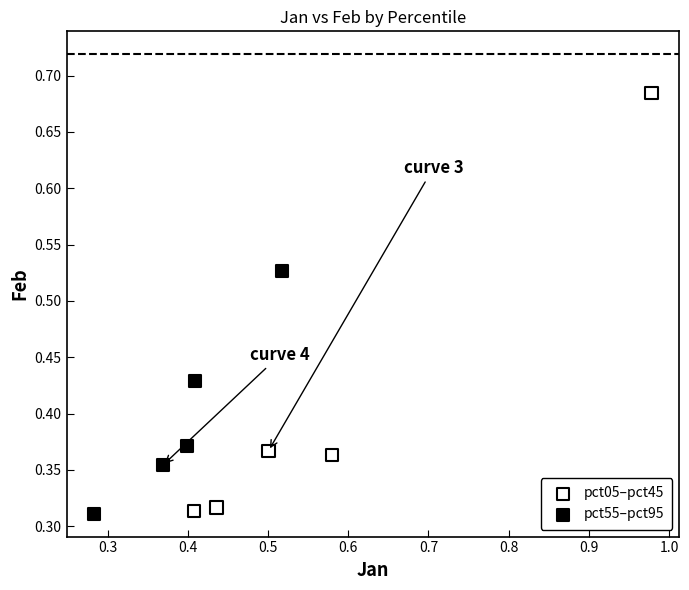

Which series has the largest Y range (max minus min)?

pct05–pct45